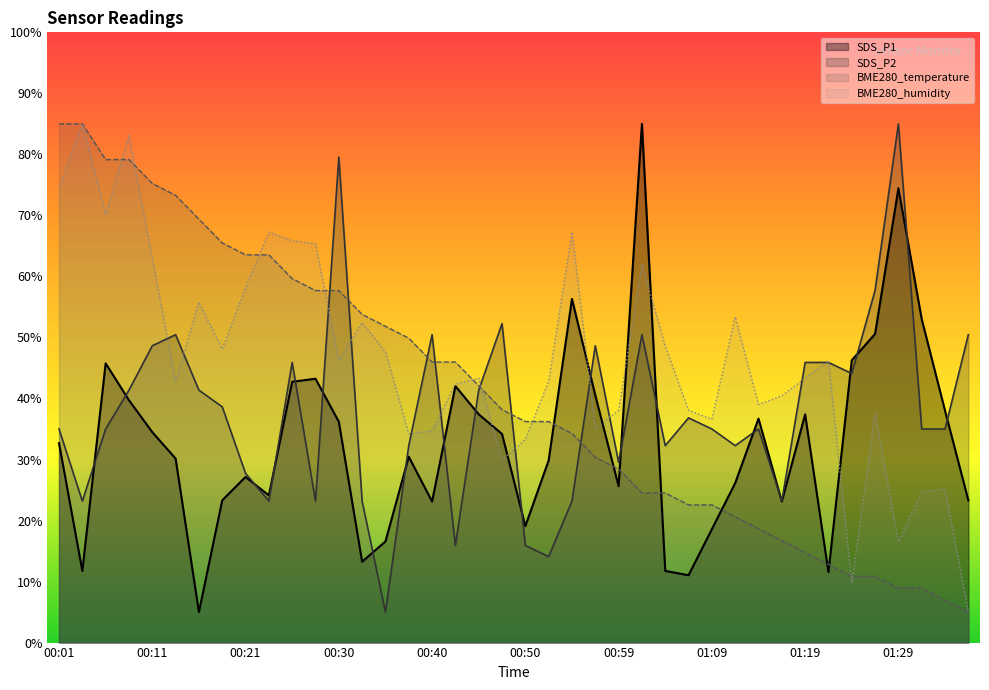

True or false: BME280_temperature and SDS_P2 cross at least once.

True